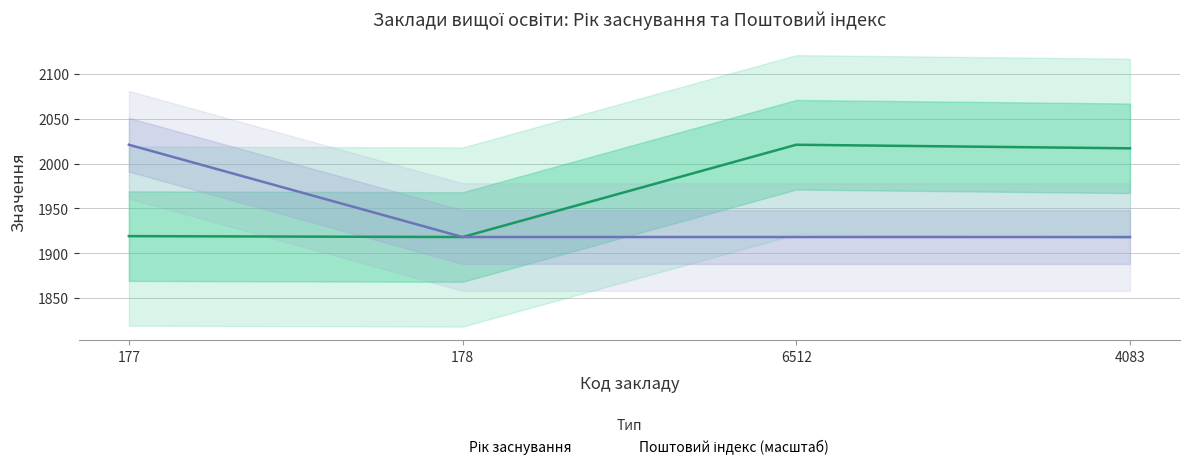

List the labels in order of Поштовий індекс value, smallest first.

178, 6512, 4083, 177